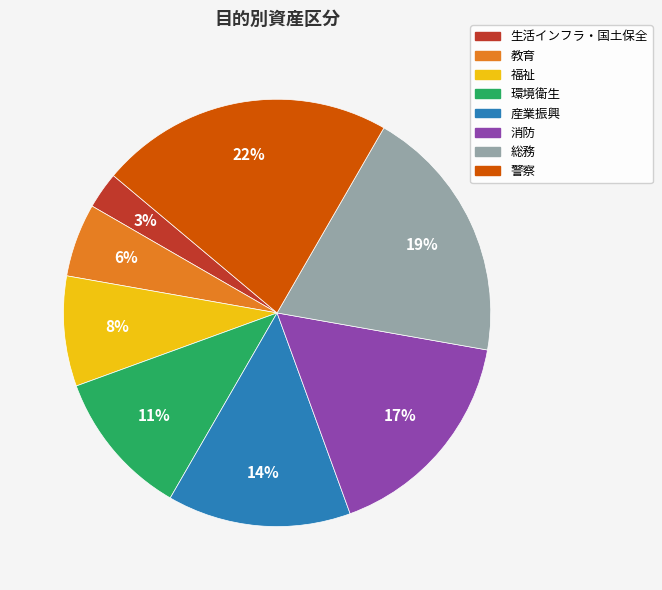

Is there a majority slice in this chart?

No